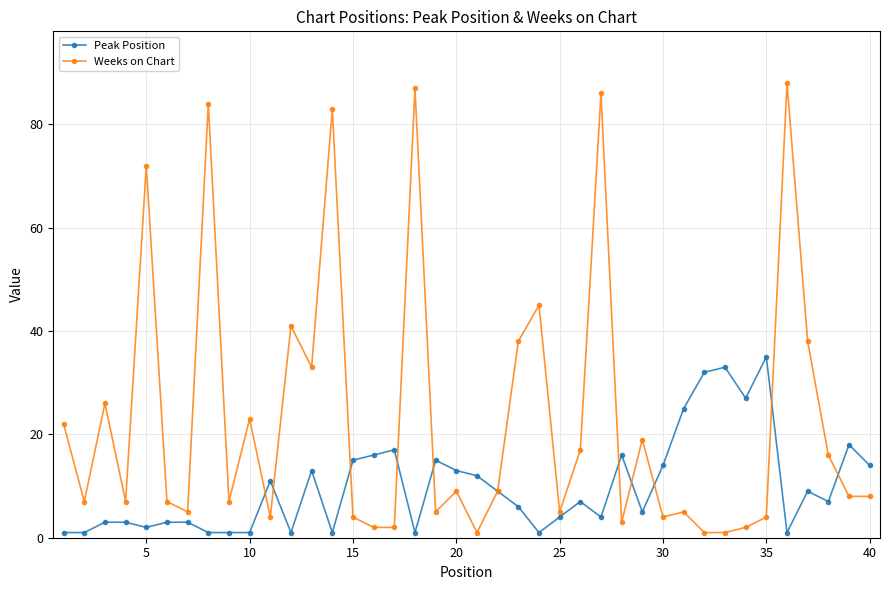

Which series has the widest spread of values?

Weeks on Chart